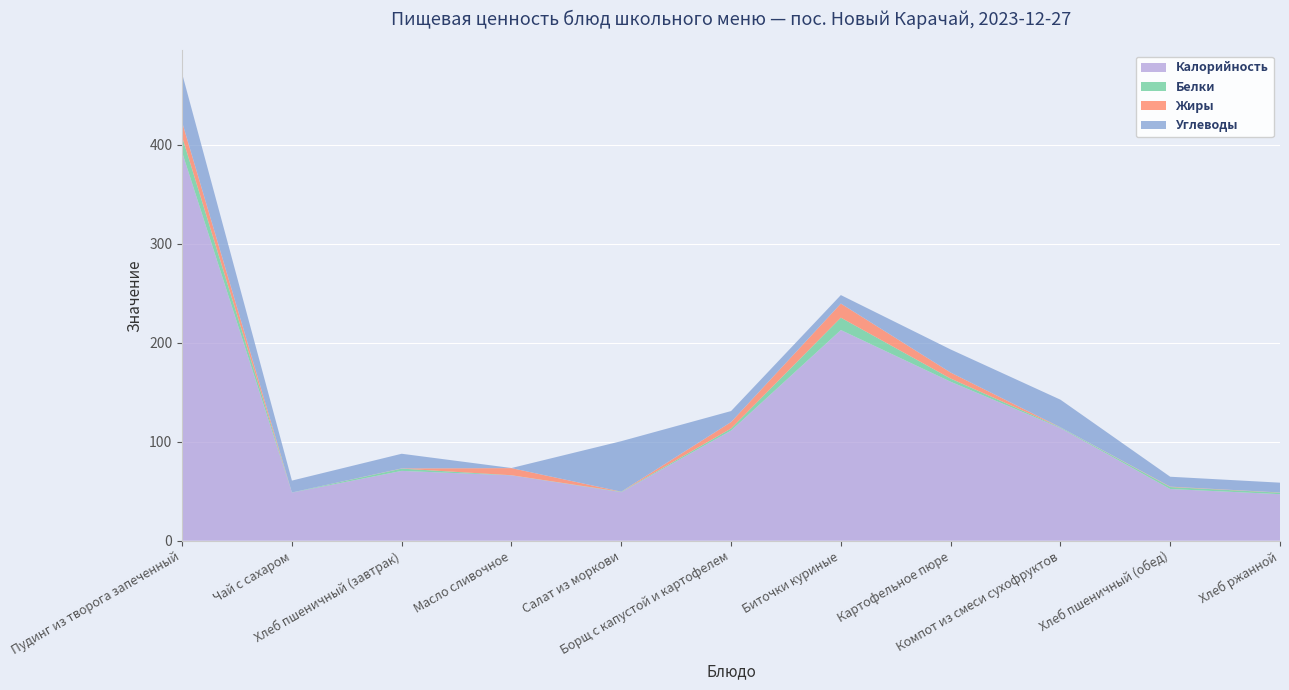

Reading left to right, list all the values displayed in this chart.

Калорийность: Пудинг из творога запеченный=392.1	Чай с сахаром=48.6	Хлеб пшеничный (завтрак)=70.5	Масло сливочное=66.0	Салат из моркови=49.0	Борщ с капустой и картофелем=111.2	Биточки куриные=212.7	Картофельное пюре=160.5	Компот из смеси сухофруктов=113.8	Хлеб пшеничный (обед)=52.2	Хлеб ржанной=47.0
Белки: Пудинг из творога запеченный=15.6	Чай с сахаром=0.1	Хлеб пшеничный (завтрак)=2.3	Масло сливочное=0.1	Салат из моркови=0.4	Борщ с капустой и картофелем=2.1	Биточки куриные=12.5	Картофельное пюре=3.2	Компот из смеси сухофруктов=0.6	Хлеб пшеничный (обед)=2.0	Хлеб ржанной=1.5
Жиры: Пудинг из творога запеченный=14.8	Чай с сахаром=0.0	Хлеб пшеничный (завтрак)=0.2	Масло сливочное=7.2	Салат из моркови=0.1	Борщ с капустой и картофелем=6.5	Биточки куриные=14.2	Картофельное пюре=6.1	Компот из смеси сухофруктов=0.1	Хлеб пшеничный (обед)=0.4	Хлеб ржанной=0.2
Углеводы: Пудинг из творога запеченный=49.1	Чай с сахаром=12.0	Хлеб пшеничный (завтрак)=14.8	Масло сливочное=0.1	Салат из моркови=51.0	Борщ с капустой и картофелем=11.1	Биточки куриные=8.6	Картофельное пюре=23.3	Компот из смеси сухофруктов=27.9	Хлеб пшеничный (обед)=10.0	Хлеб ржанной=9.9